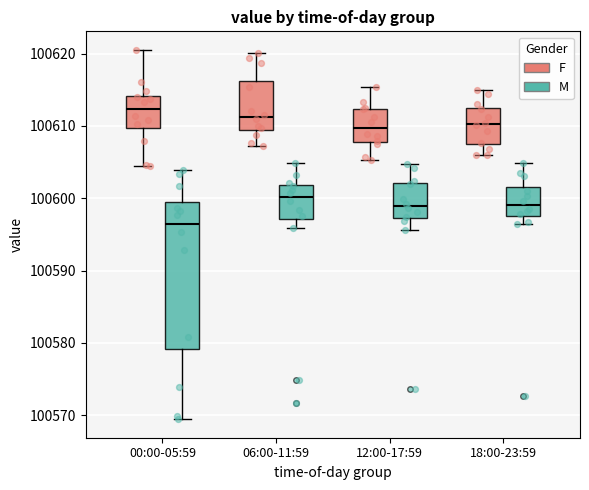

Where is the lower edge of the box for 00:00-05:59 (M) on the y-axis? The values are not printed on the chart, so give them approximately, as read against the axis.

100579